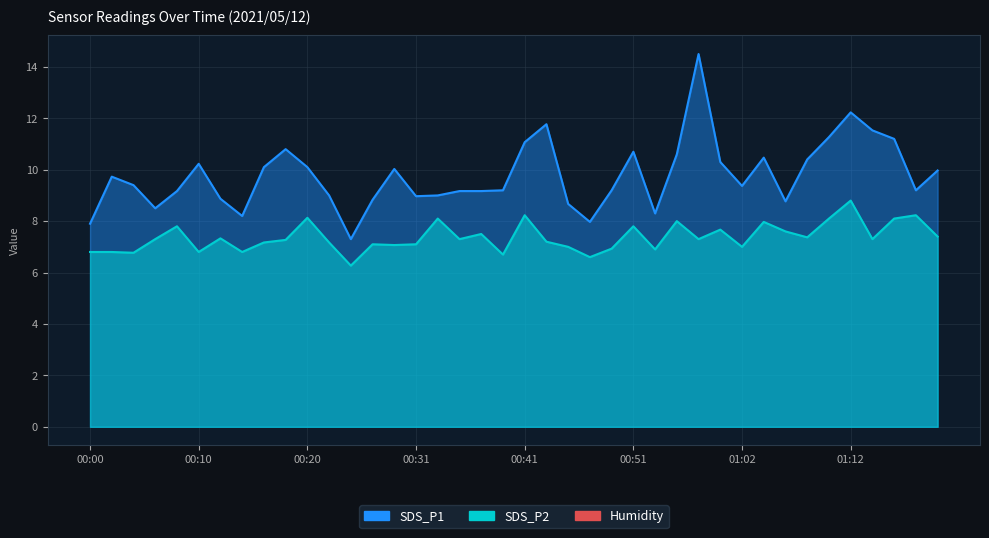

What is the label of the 8th point from the right?

01:06